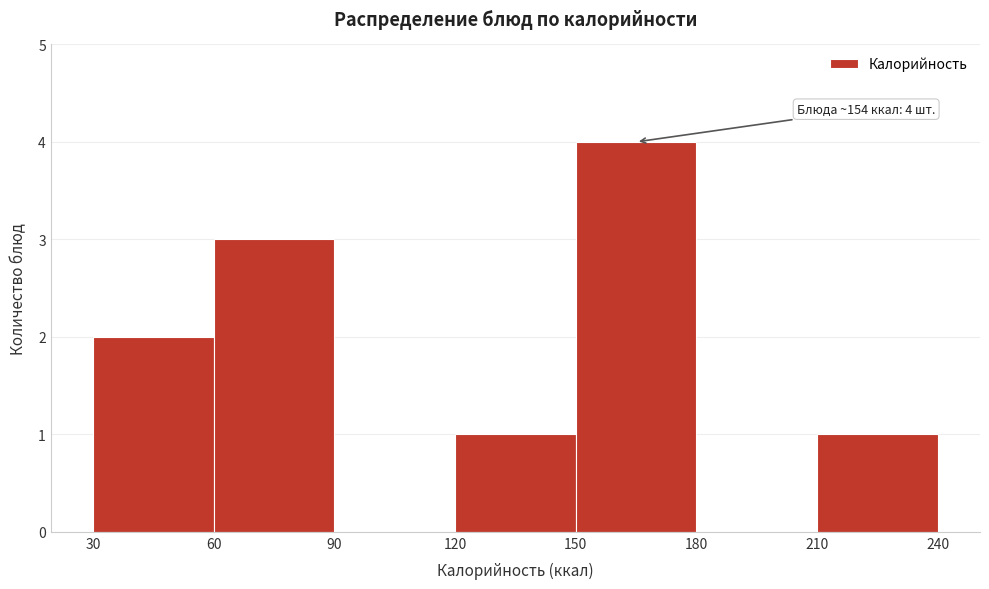

Over which range of the x-axis is the bar tallest?

150 to 180